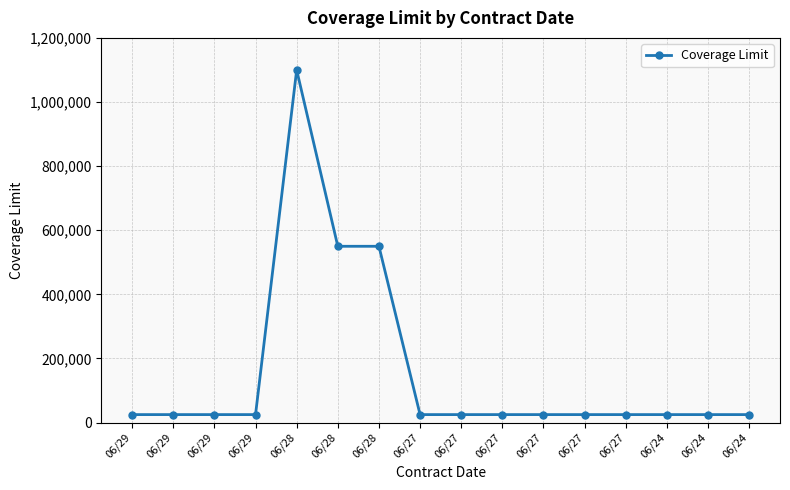

Reading left to right, what are all the values shown in this chart?

25000	25000	25000	25000	1100000	550000	550000	25000	25000	25000	25000	25000	25000	25000	25000	25000